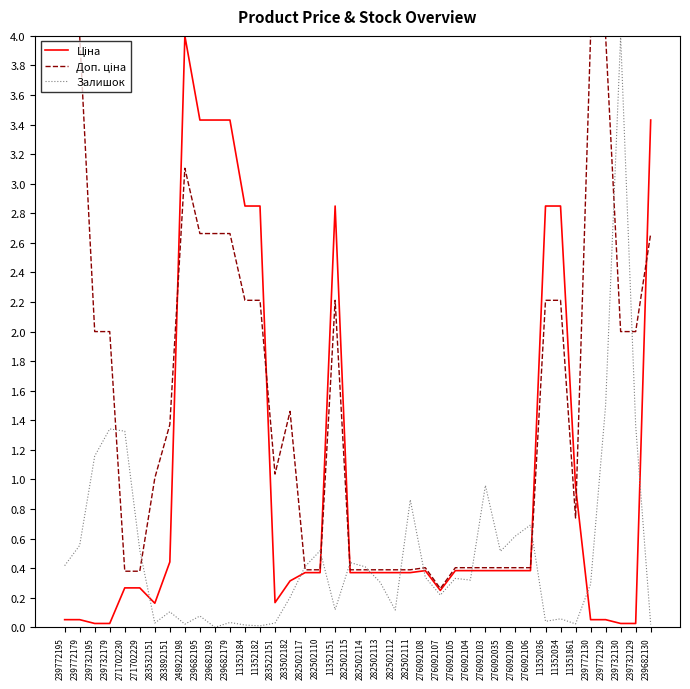

What is the difference between the highest and lowest values at 271702230?

1.1